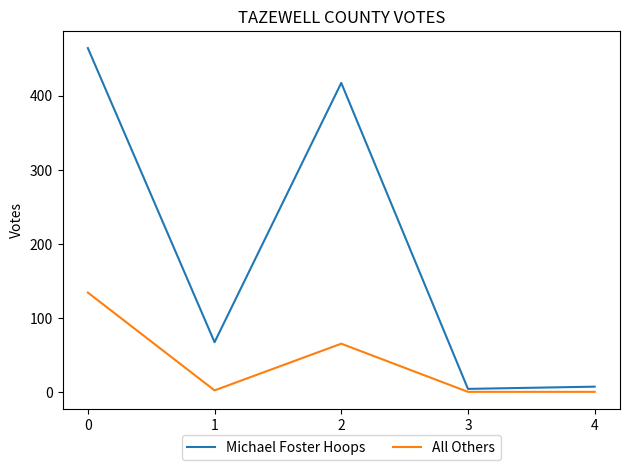

At 0, list the series in order from smallest to largest.

All Others, Michael Foster Hoops